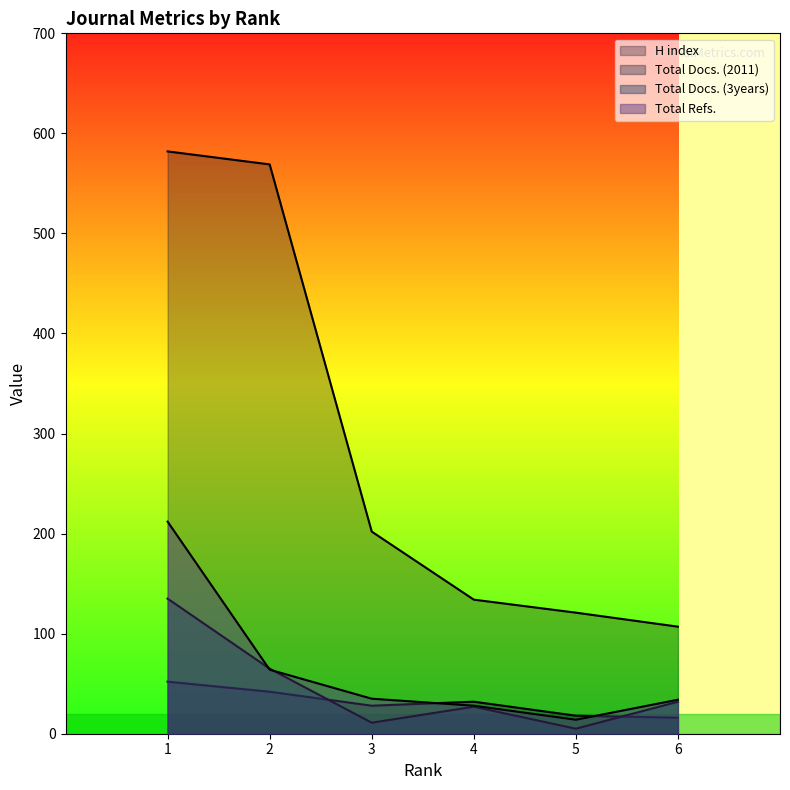

What is the lowest value of the H index series?

107